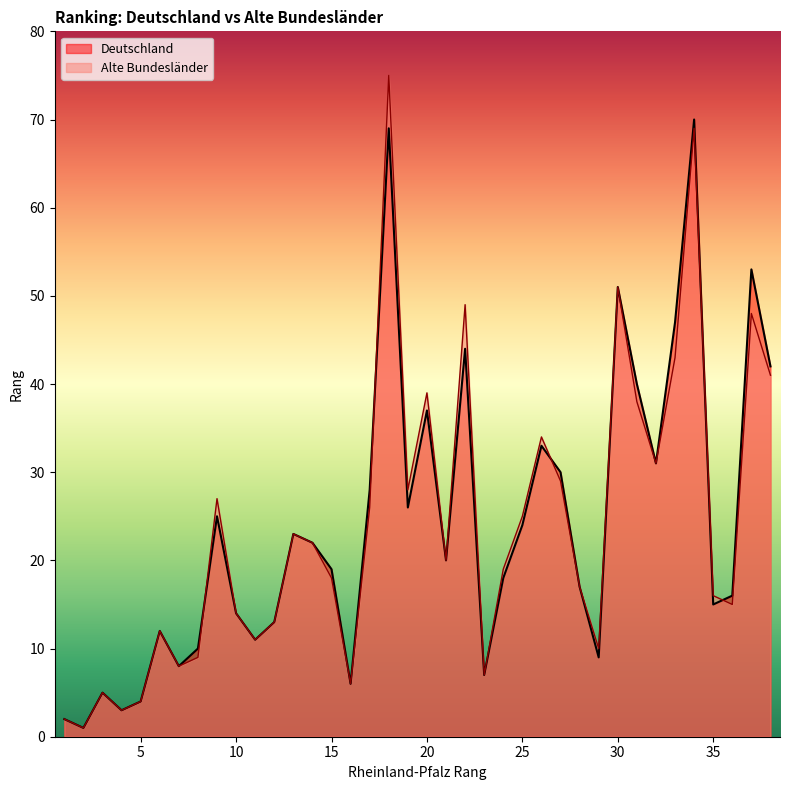

True or false: Alte Bundesländer has a value of 34 at 14.

False